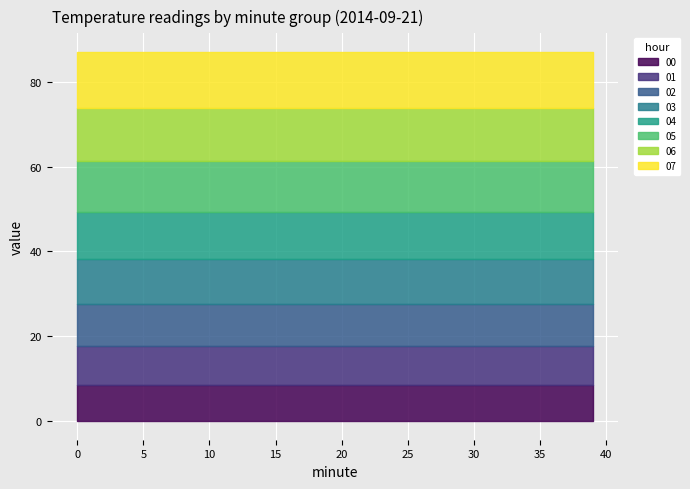

What is the highest value of the 00 series?

8.6